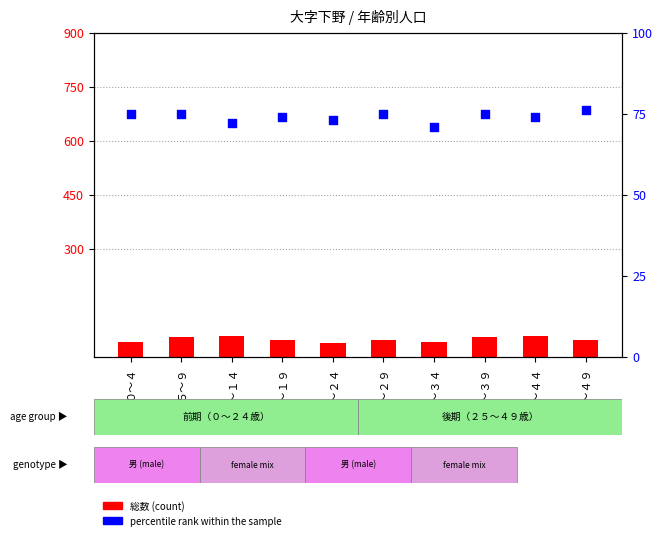

What is the total value across all series at ０～４?

115